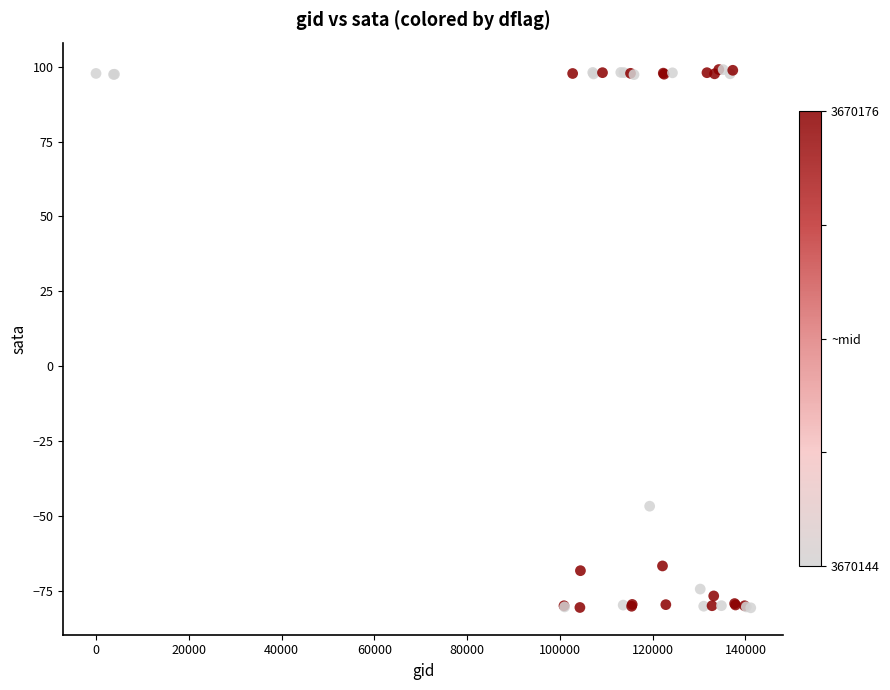

What Y value in the scatter plot is closest to 9?

-46.7